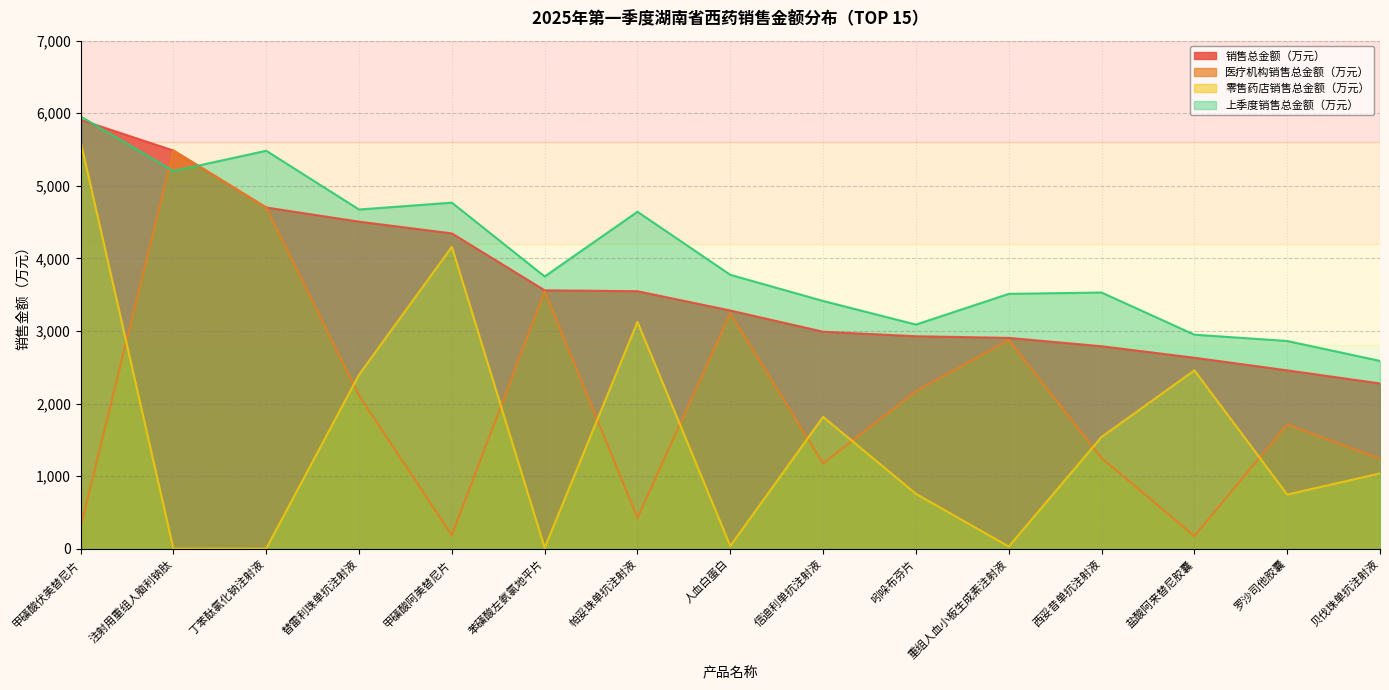

Rank the series at 信迪利单抗注射液 from highest to lowest value.

上季度销售总金额（万元）, 销售总金额（万元）, 零售药店销售总金额（万元）, 医疗机构销售总金额（万元）